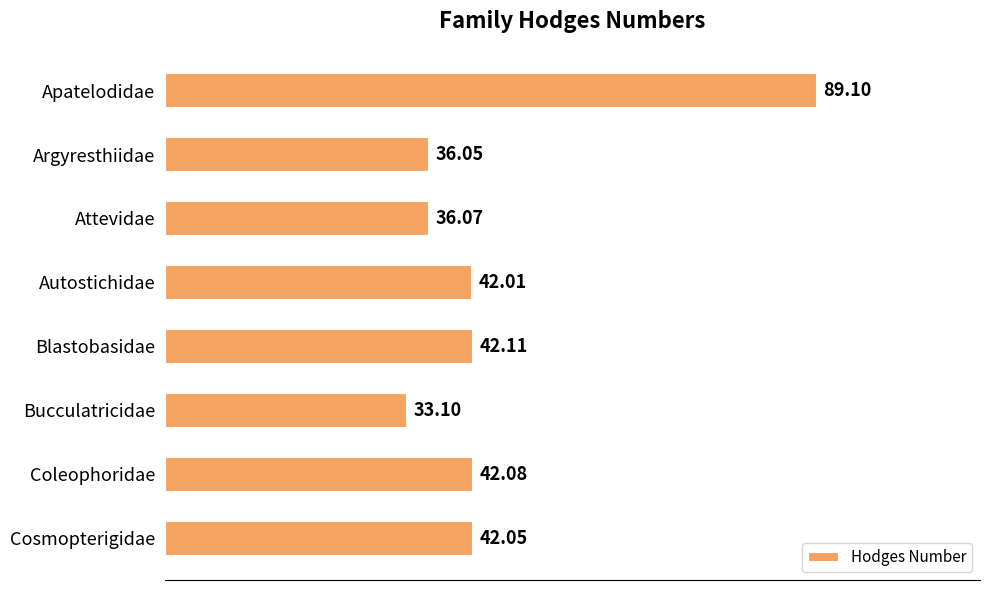

What is the label of the 3rd bar from the top?

Attevidae